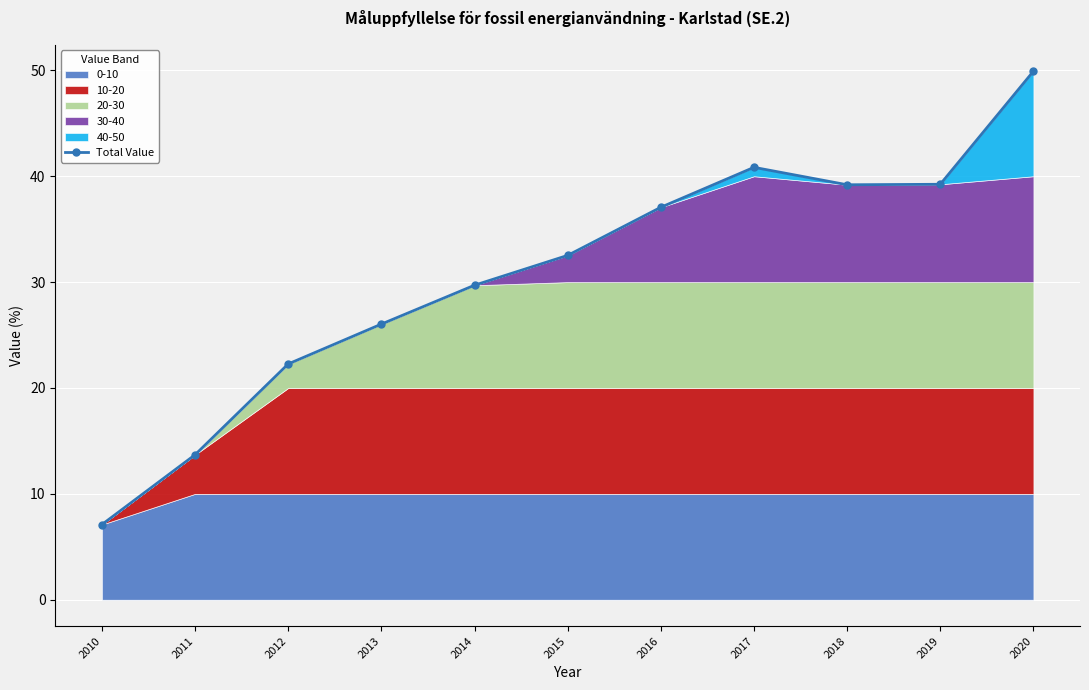

Reading left to right, transcribe all the data shown in this chart.

7.1	13.7	22.3	26.0	29.7	32.5	37.1	40.8	39.2	39.2	49.9